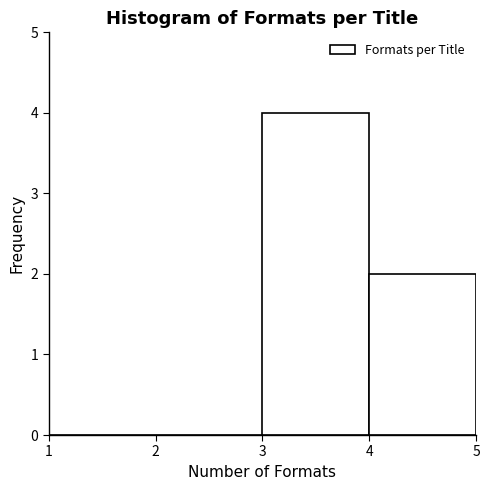

What is the height of the bar covering 4 to 5 on the x-axis? The values are not printed on the chart, so give them approximately, as read against the axis.

2